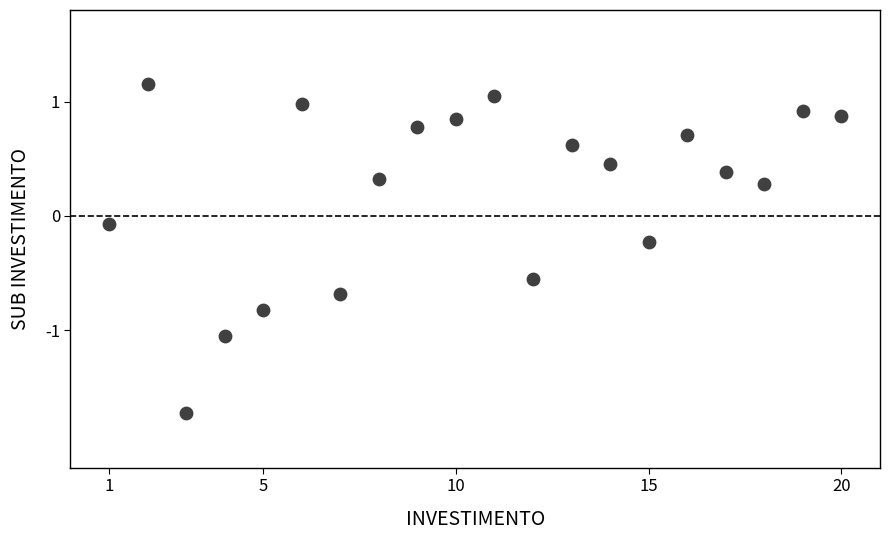

What is the range of X values (max minus min)?

19.0